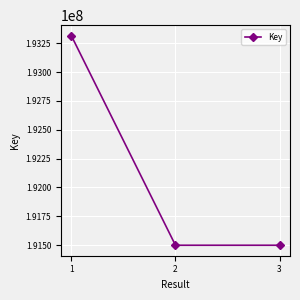

What is the maximum value shown in the chart?

193315813